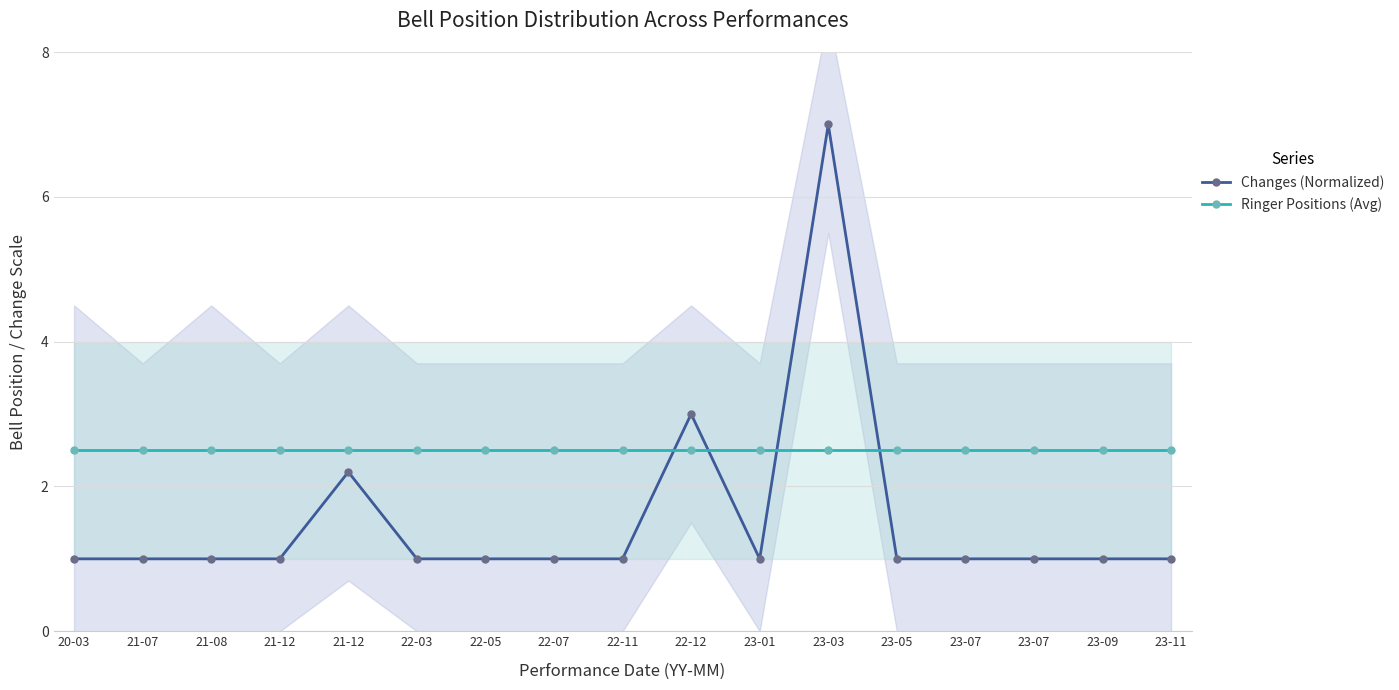

List the series in order of their peak value, highest first.

Changes (Normalized), Ringer Positions (Avg)